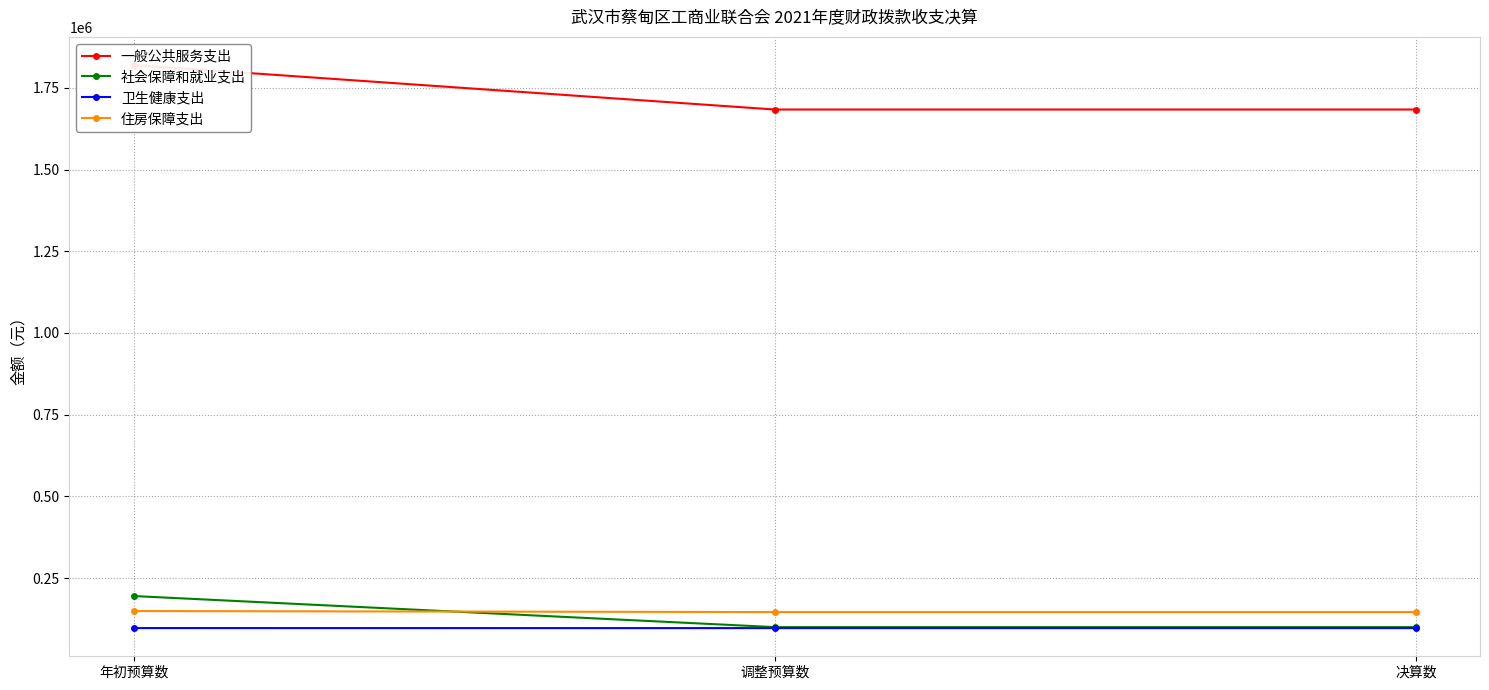

At which category is the sum across all series the highest?

年初预算数